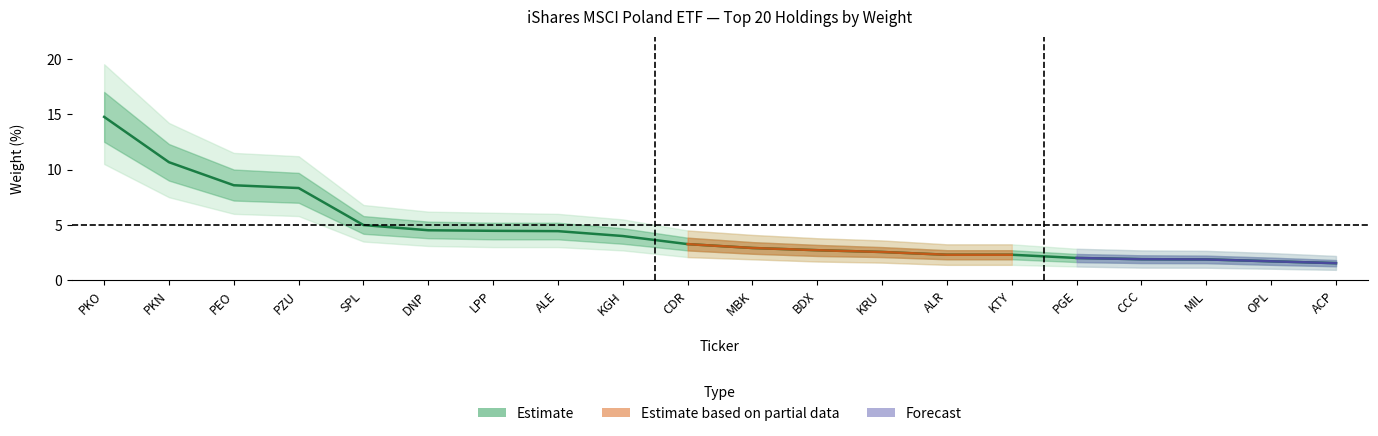

True or false: Weight_high has a value of 2.4 at PGE.

True